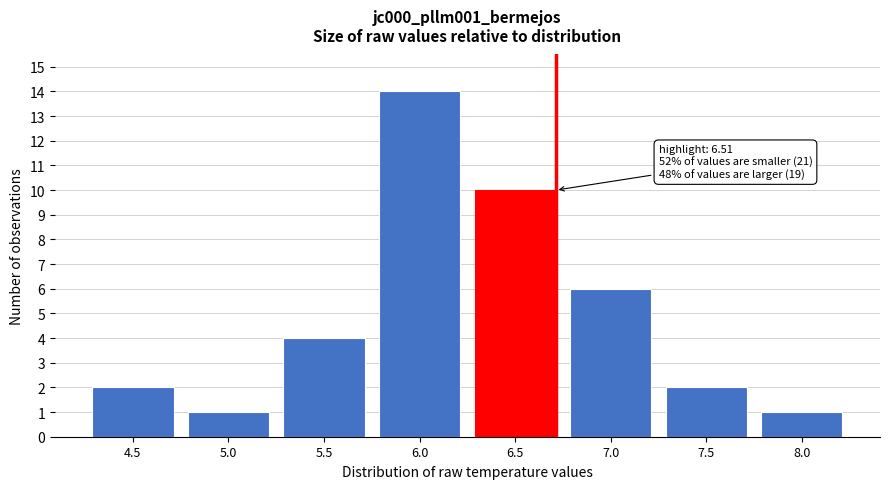

Reading right to left, list all the values displayed in this chart.

8.0=1	7.5=2	7.0=6	6.5=10	6.0=14	5.5=4	5.0=1	4.5=2